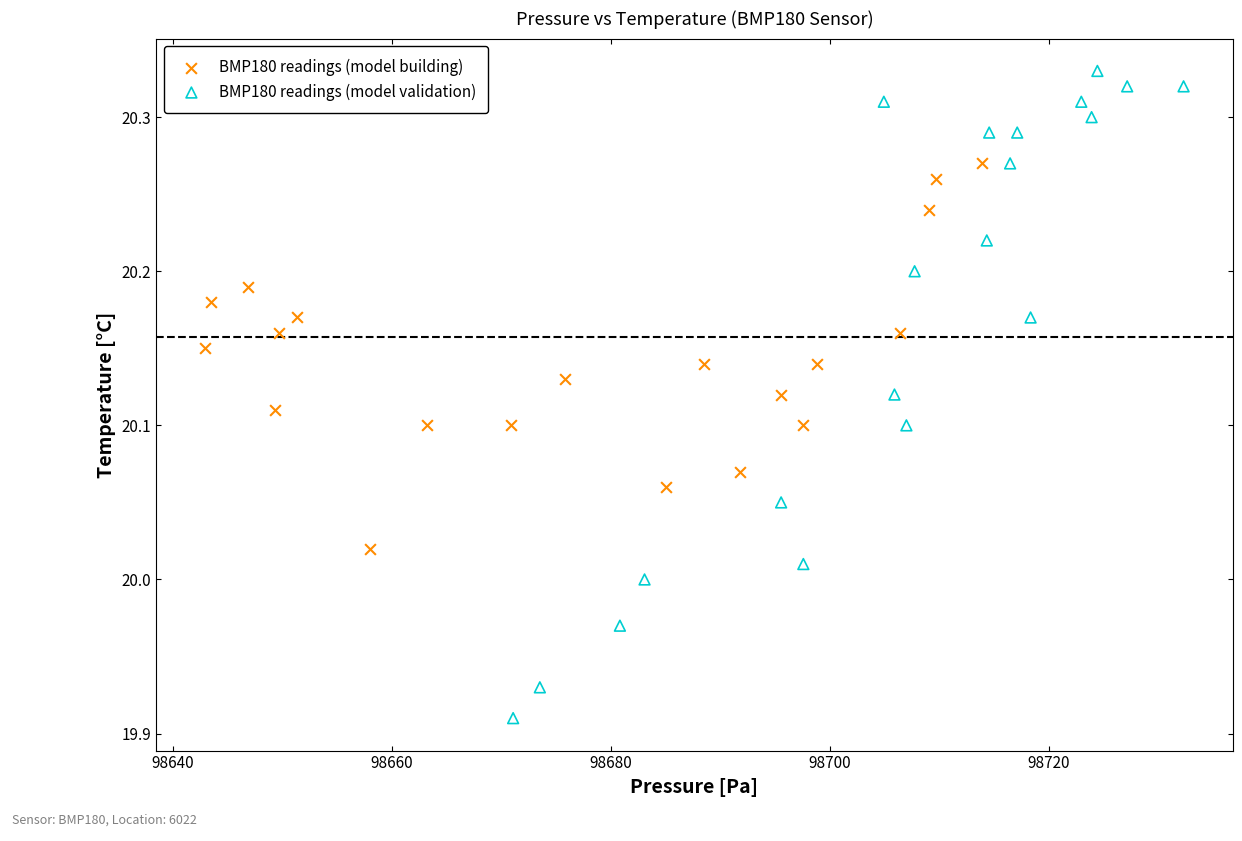

Which series has the widest spread of Y values?

BMP180 readings (model validation)